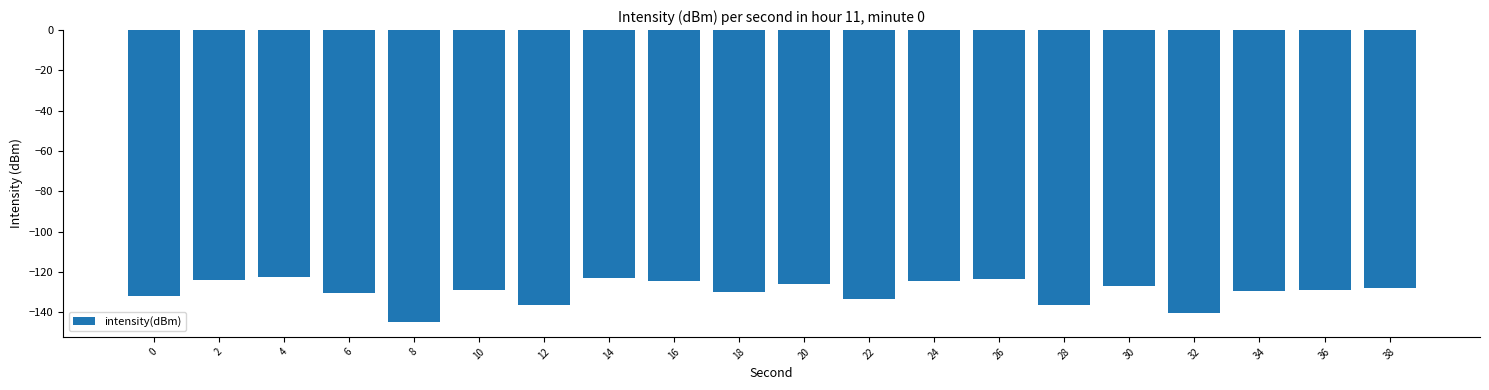

Where does the data first go above -128?

2